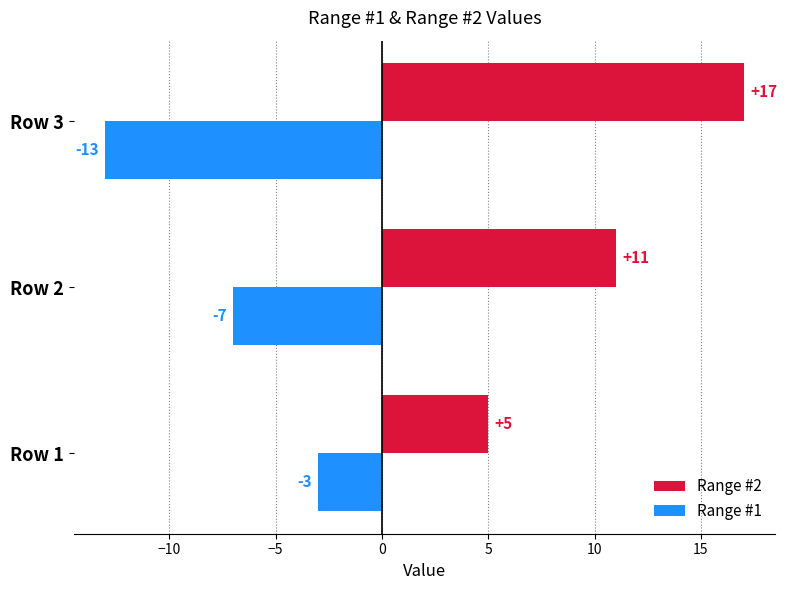

Is the value of Range #1 at Row 2 greater than the value of Range #2 at Row 2?

No